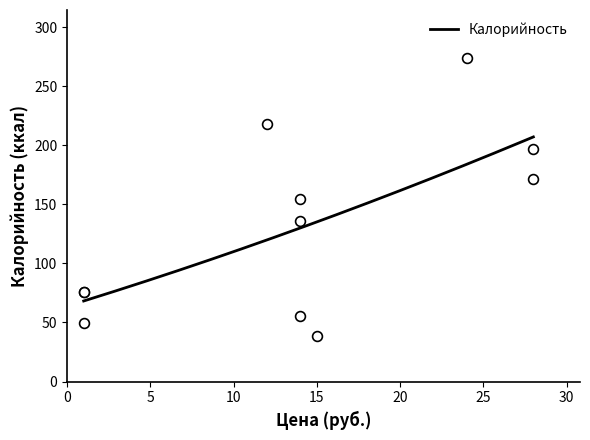

Which series has the largest total across all categories?

Калорийность